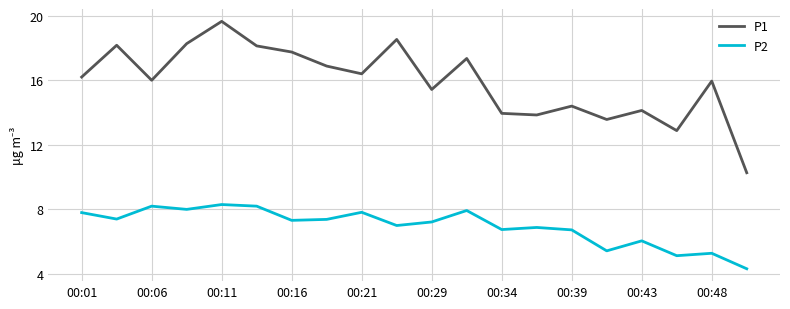

List the series in order of their overall mean, highest first.

P1, P2